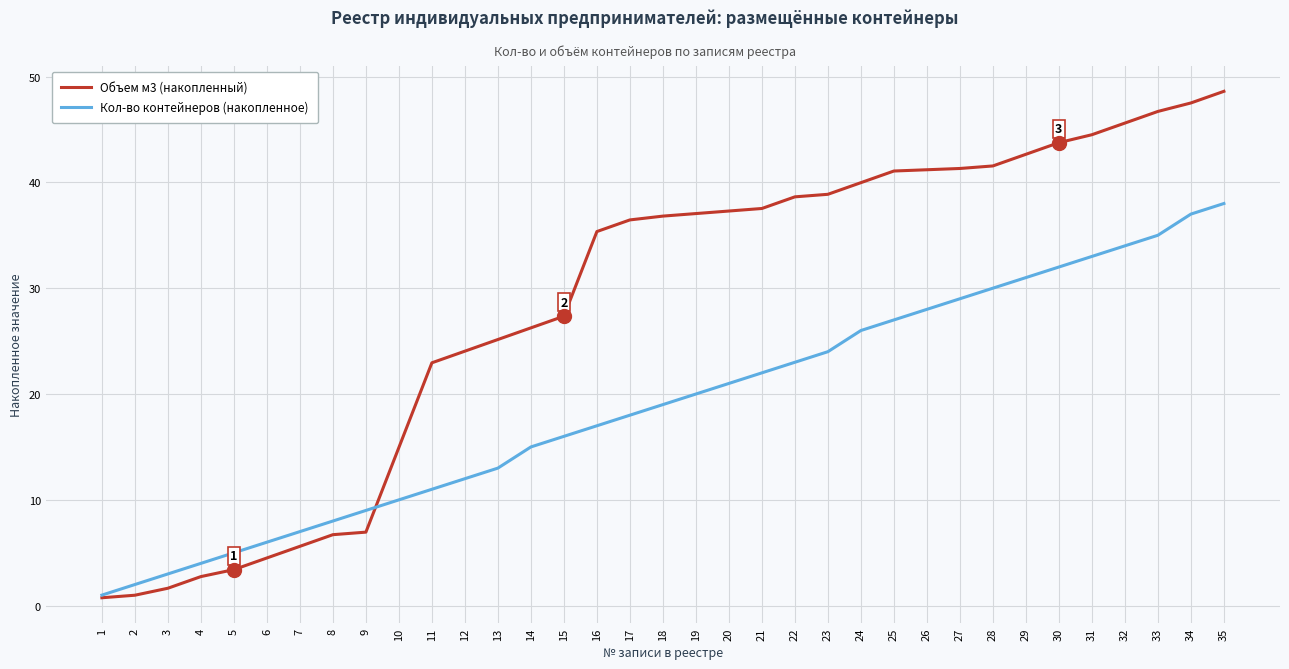

What is the difference between the second highest and second lowest values in the Кол-во контейнеров (накопленное) series?

35.0